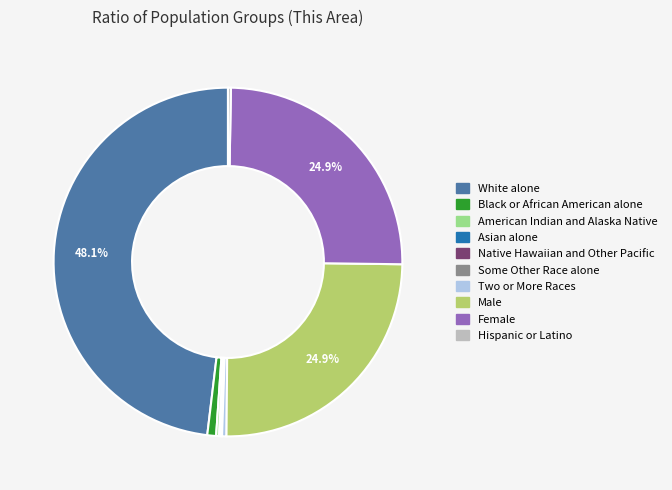

Which slice is the largest?

White alone